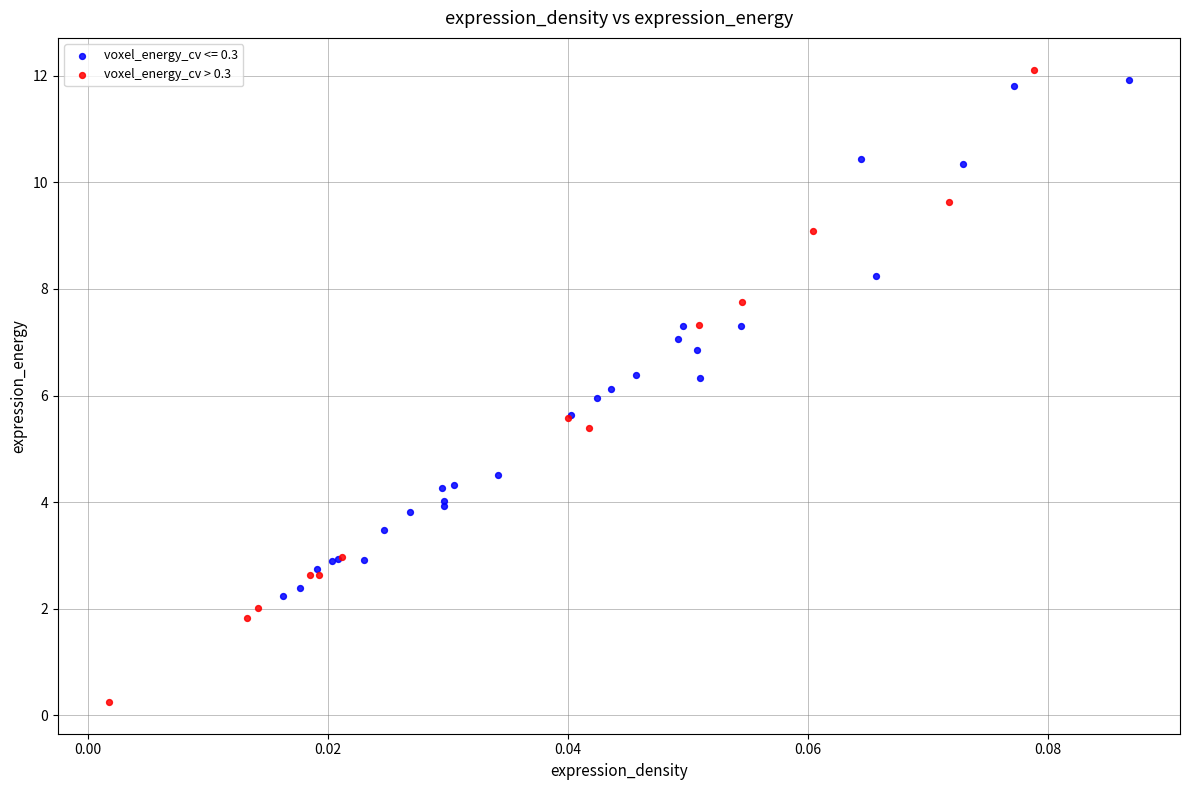

Which series contains the lowest Y value?

voxel_energy_cv > 0.3